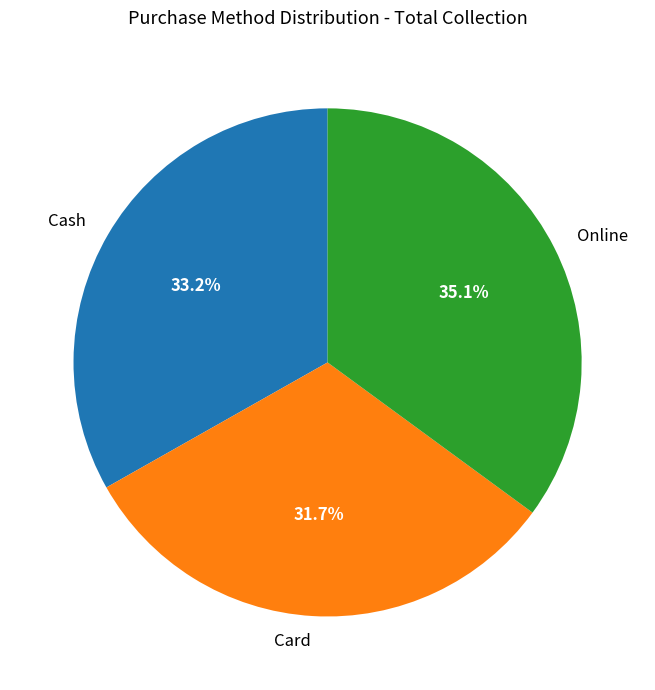

Count the number of slices in the pie.

3